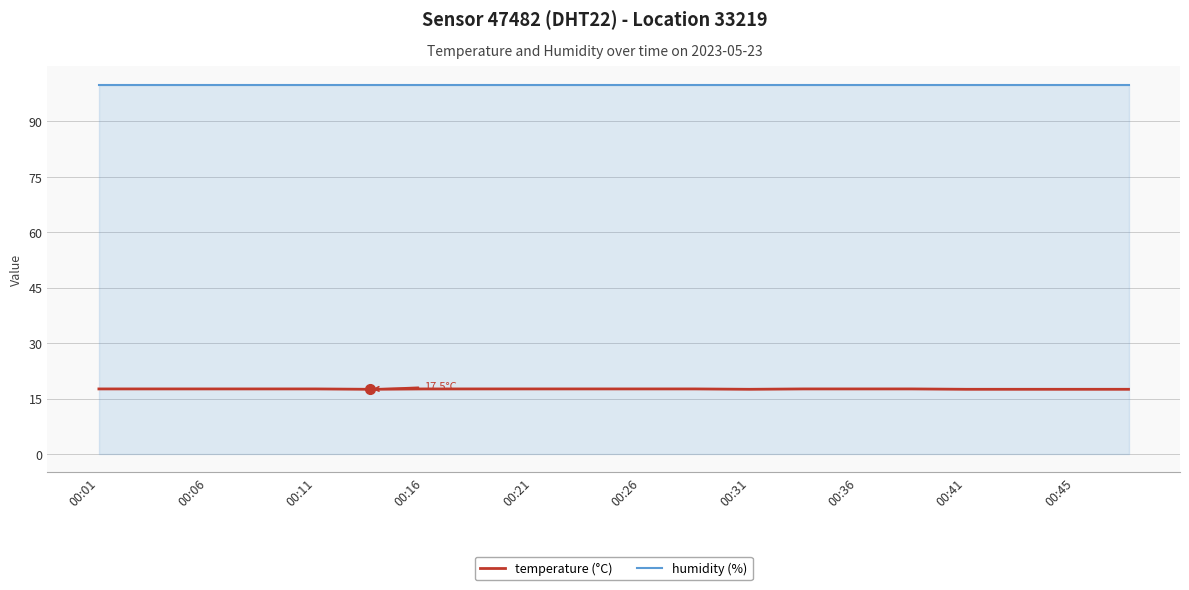

How many lines are shown in the chart?

2